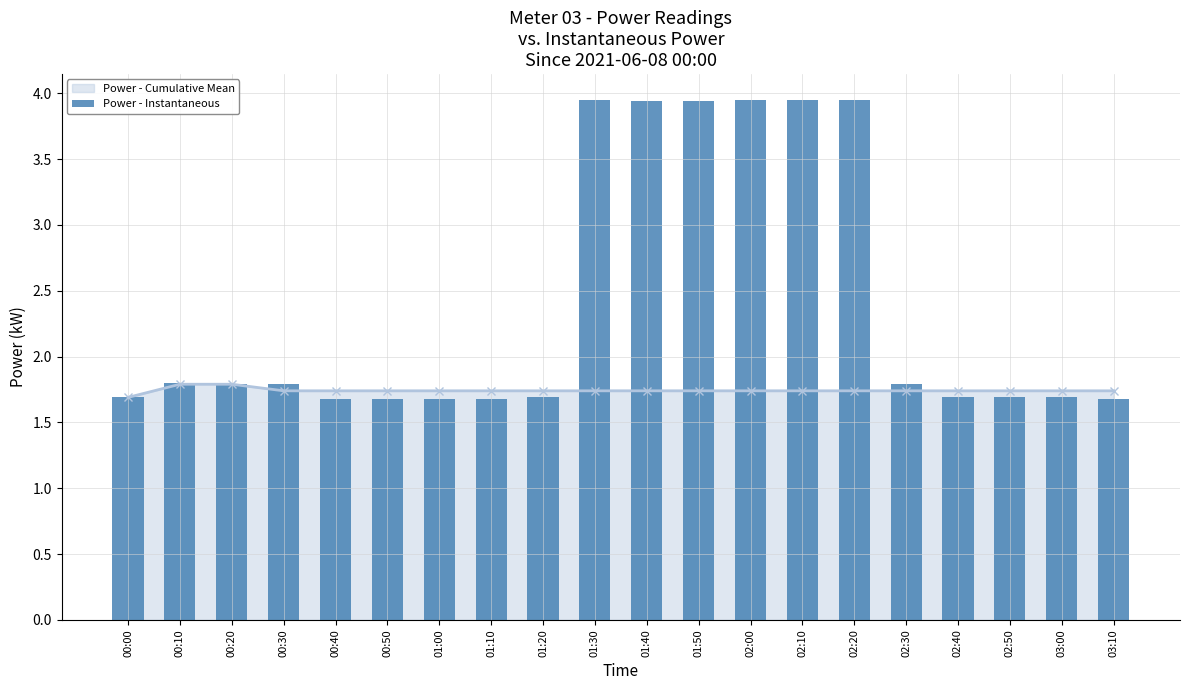

The value at 00:40 is 0.5. True or false?

False